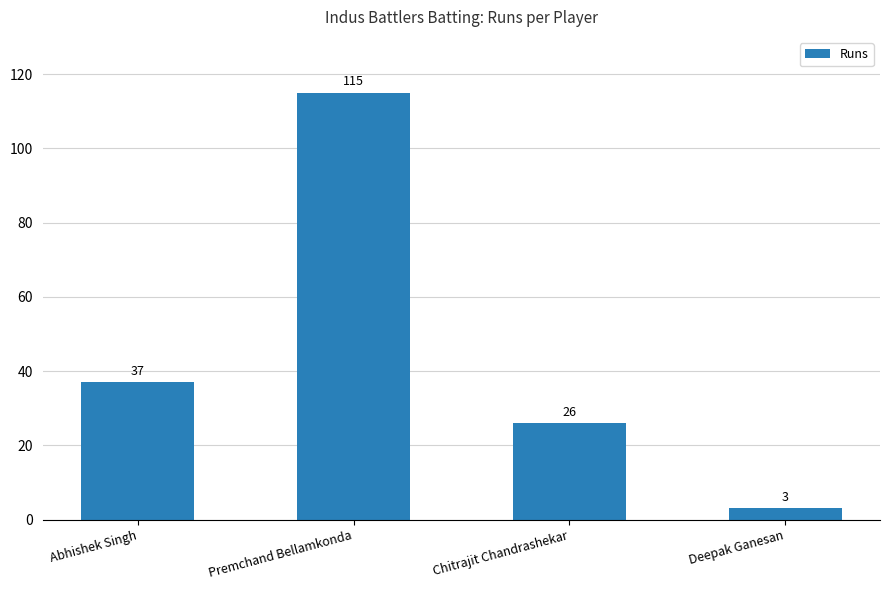

At which category does the chart reach its minimum across all series?

Deepak Ganesan